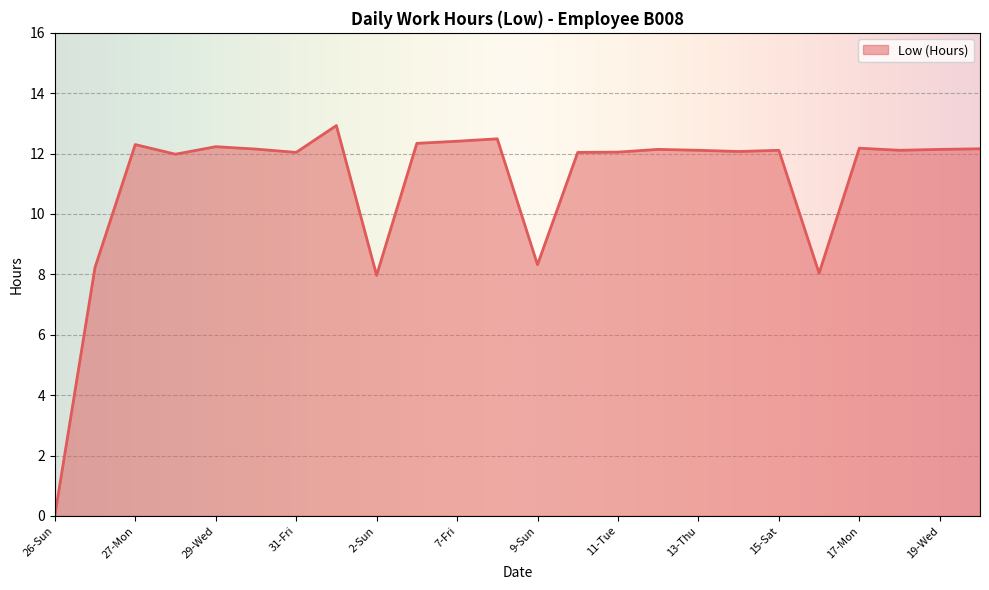

What is the difference between the maximum and minimum values?

12.9